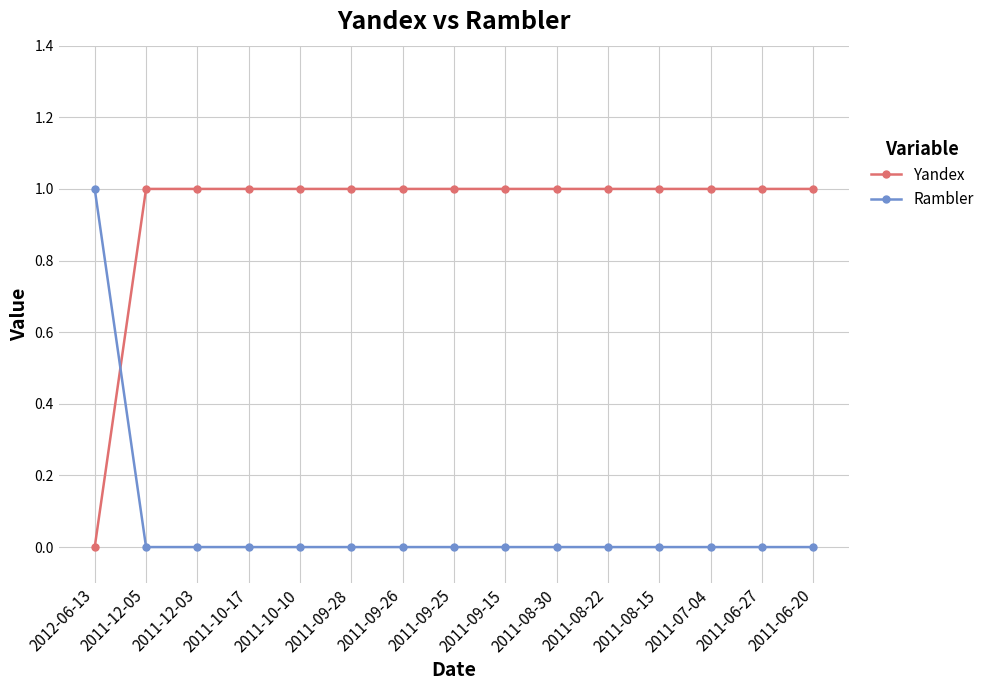

What is the total value across all series at 2011-09-15?

1